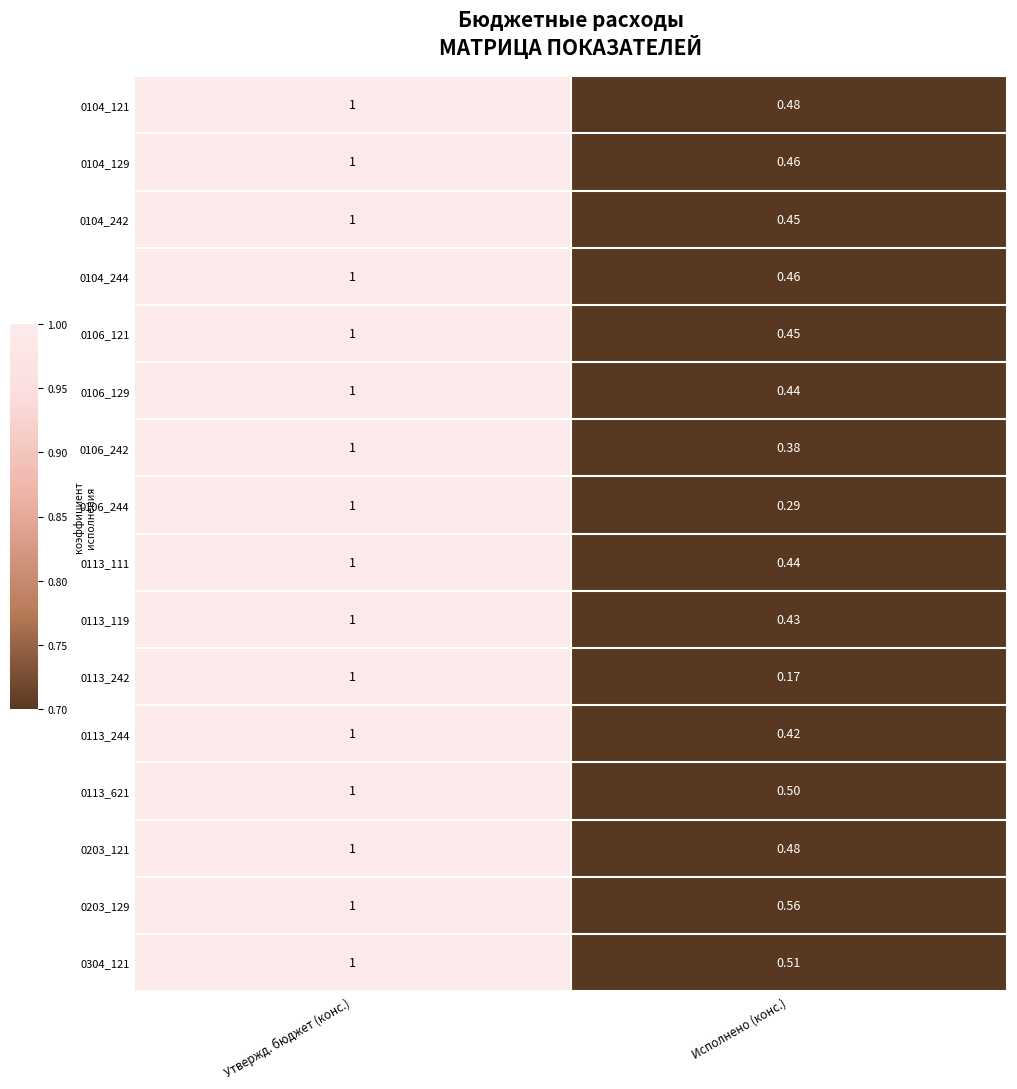

Count the number of data series in this chart.

16